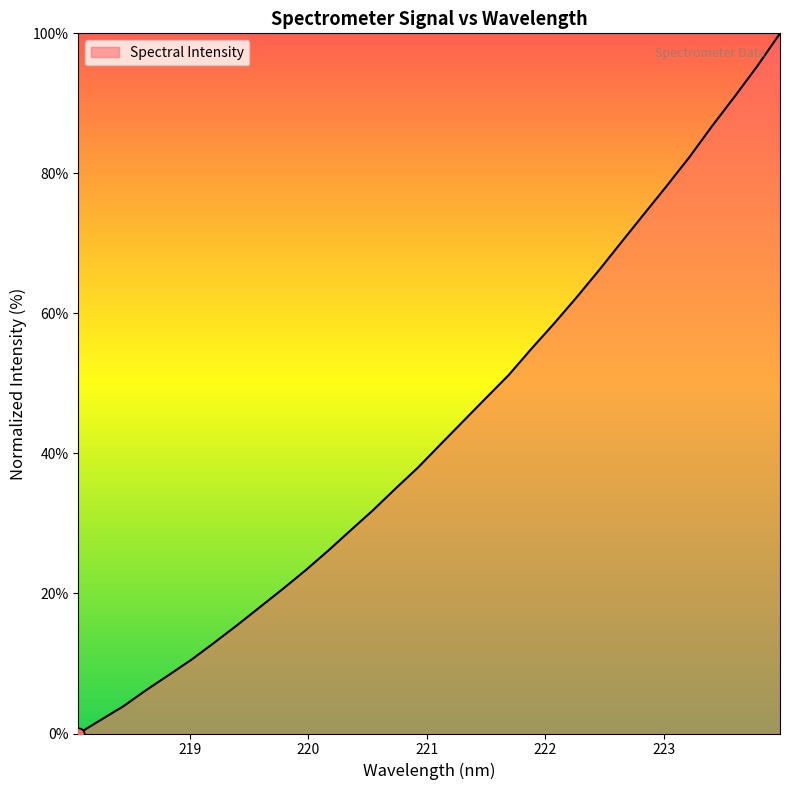

What is the maximum value shown in the chart?

100.0